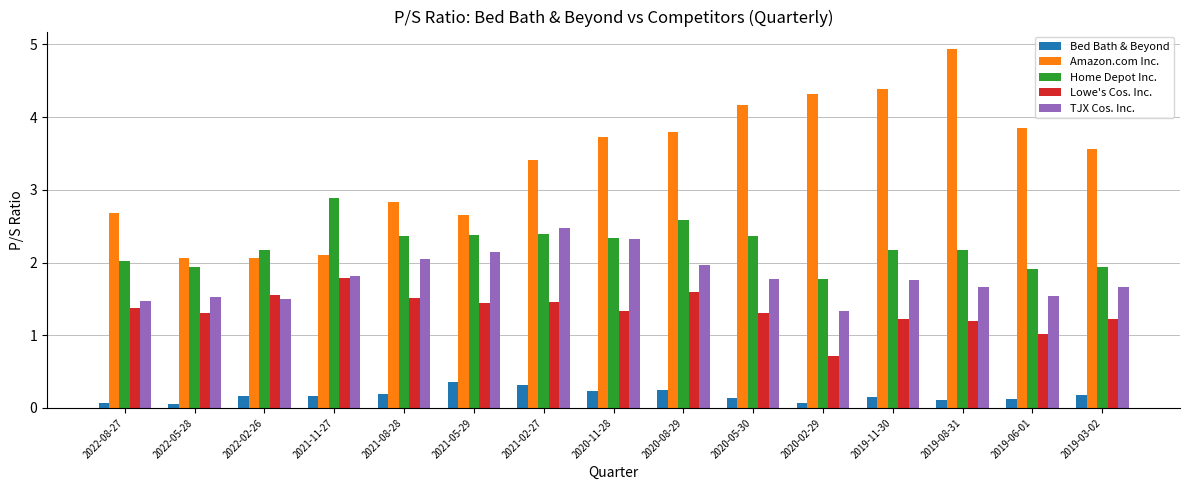

What are all the series names shown in the legend?

Bed Bath & Beyond, Amazon.com Inc., Home Depot Inc., Lowe's Cos. Inc., TJX Cos. Inc.